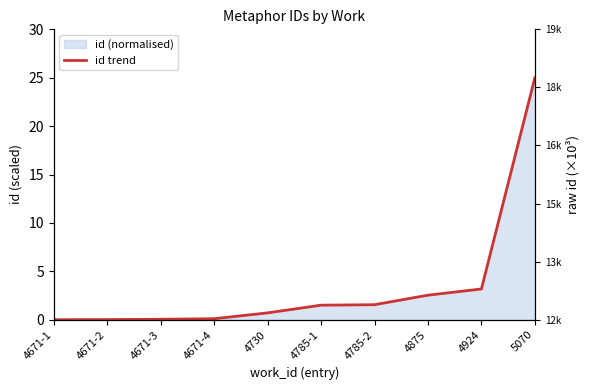

Count the number of categories in the chart.

10